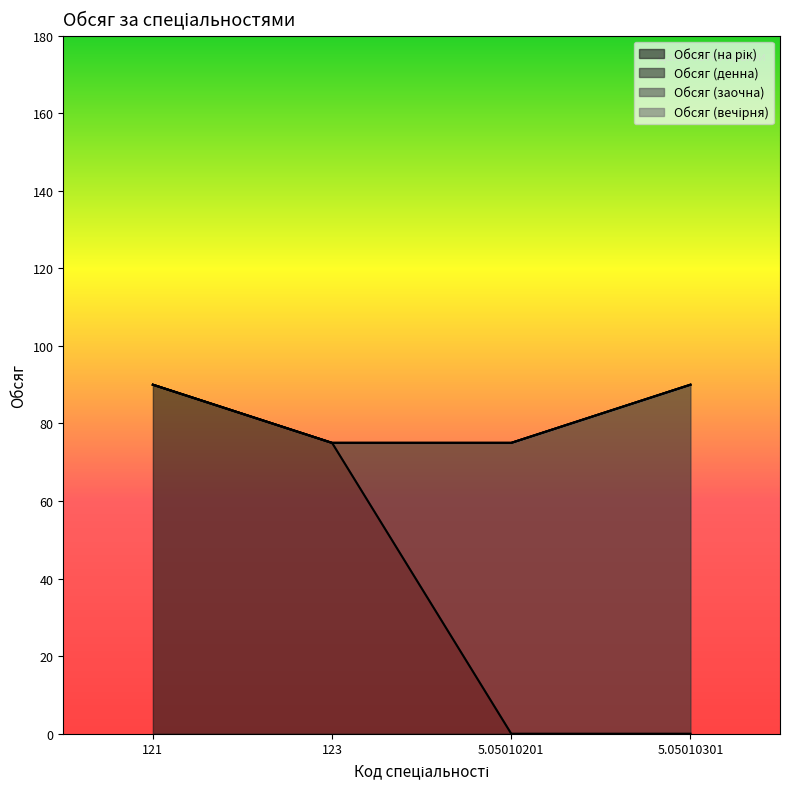

What is the spread (max minus min) of values at 123?

75